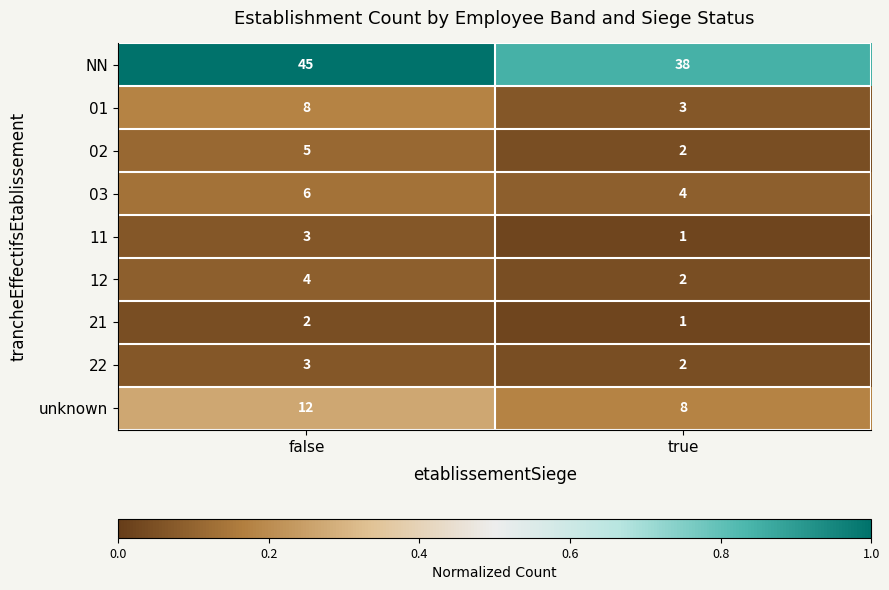

Reading left to right, what are all the values shown in this chart?

NN: false=45	true=38
01: false=8	true=3
02: false=5	true=2
03: false=6	true=4
11: false=3	true=1
12: false=4	true=2
21: false=2	true=1
22: false=3	true=2
unknown: false=12	true=8